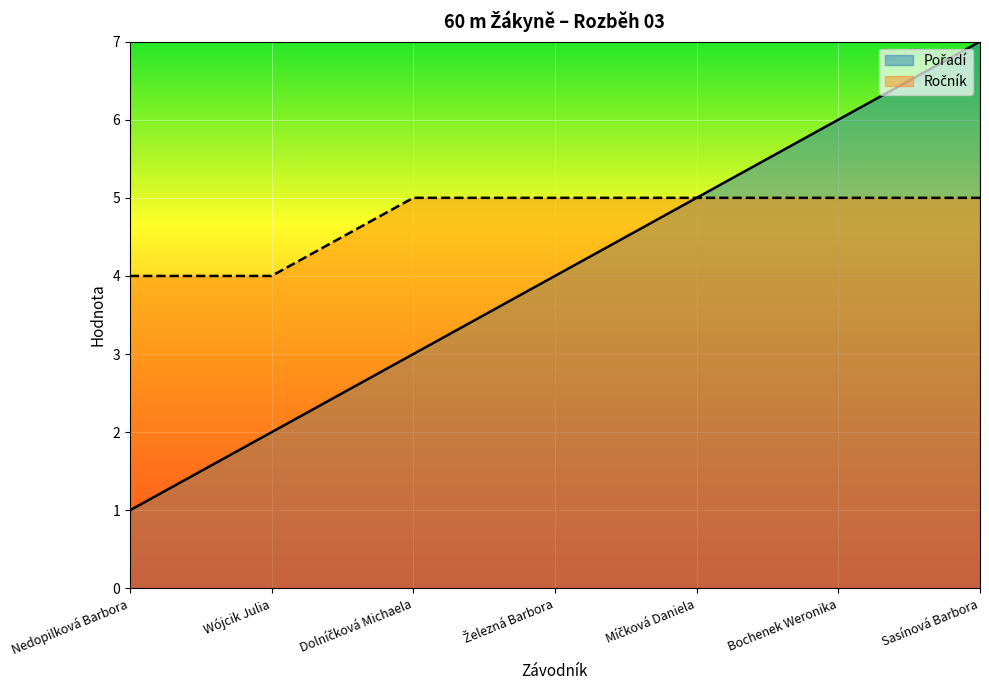

True or false: Ročník and Pořadí cross at least once.

False